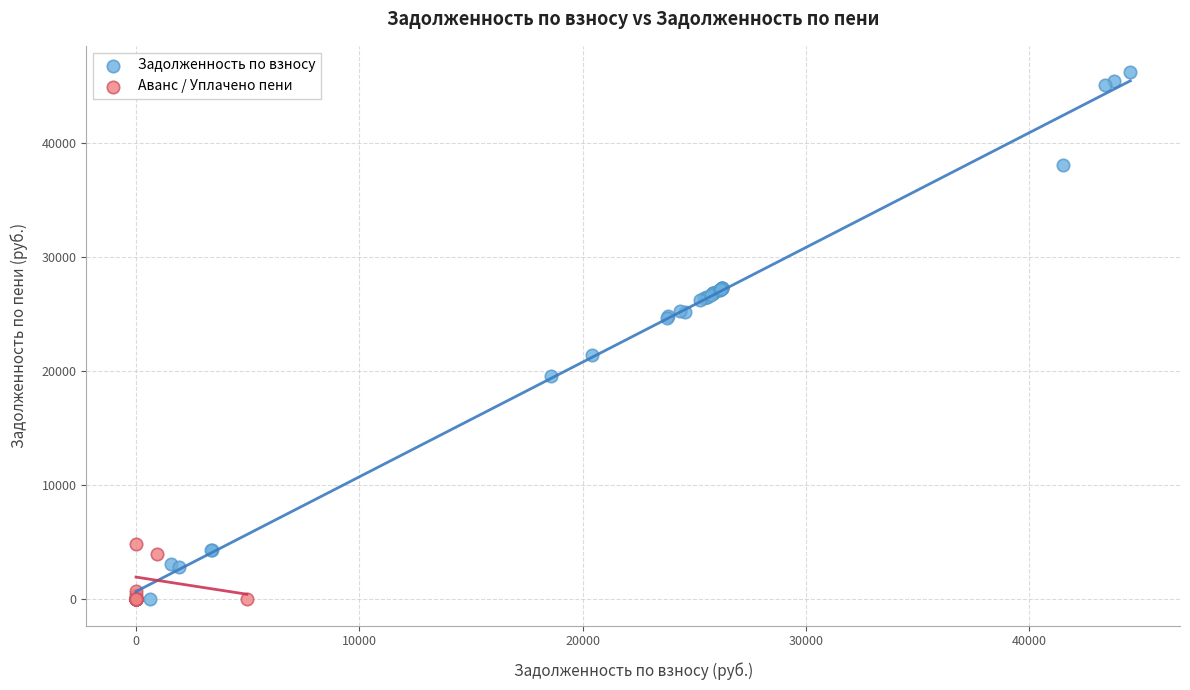

Which series contains the highest Y value?

Задолженность по взносу